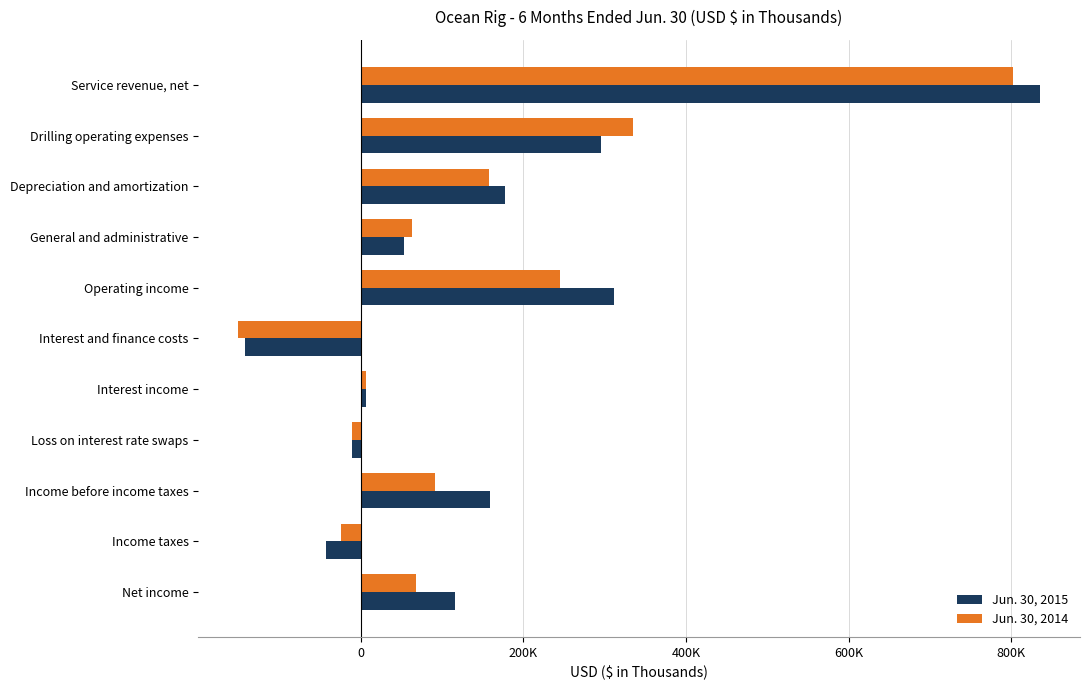

What are all the series names shown in the legend?

Jun. 30, 2015, Jun. 30, 2014